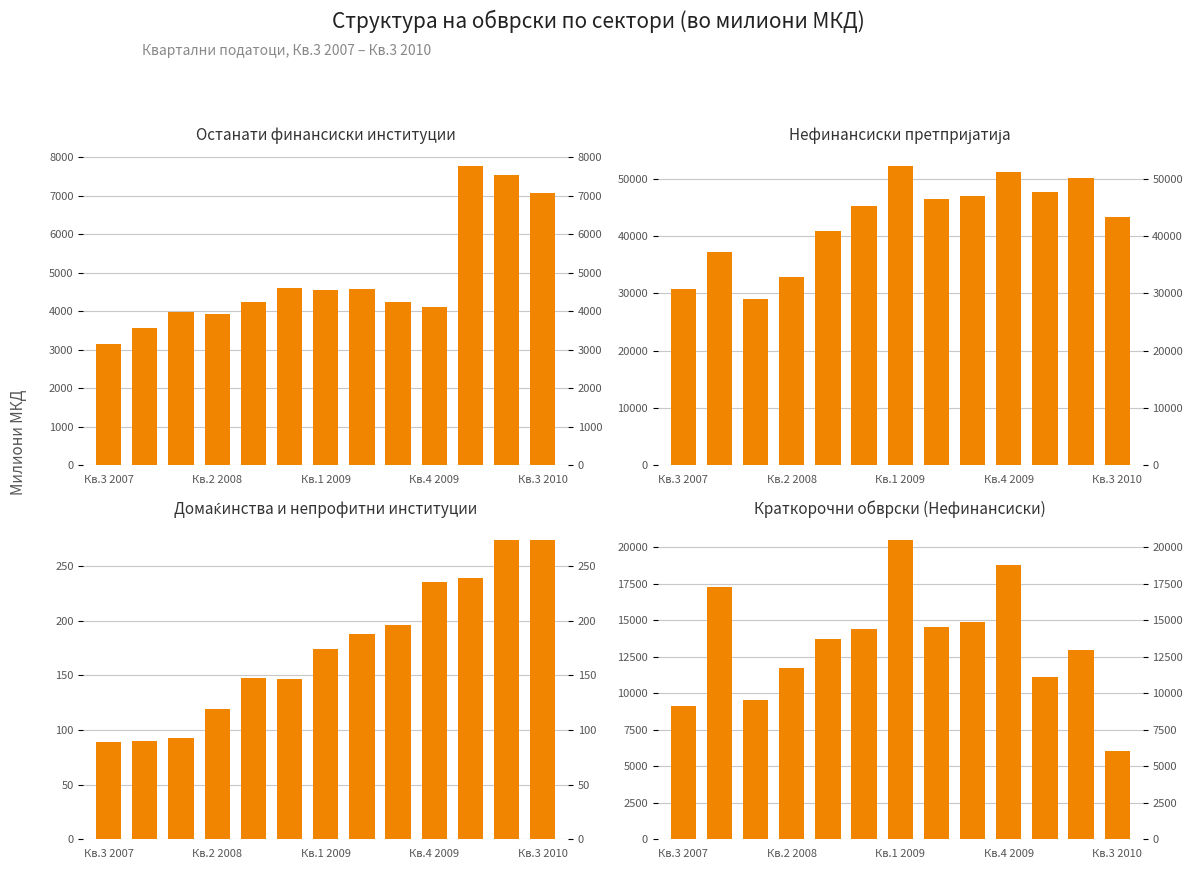

Is it true that Нефинансиски претпријатија equals 51120.8 at Кв.4 2009?

True